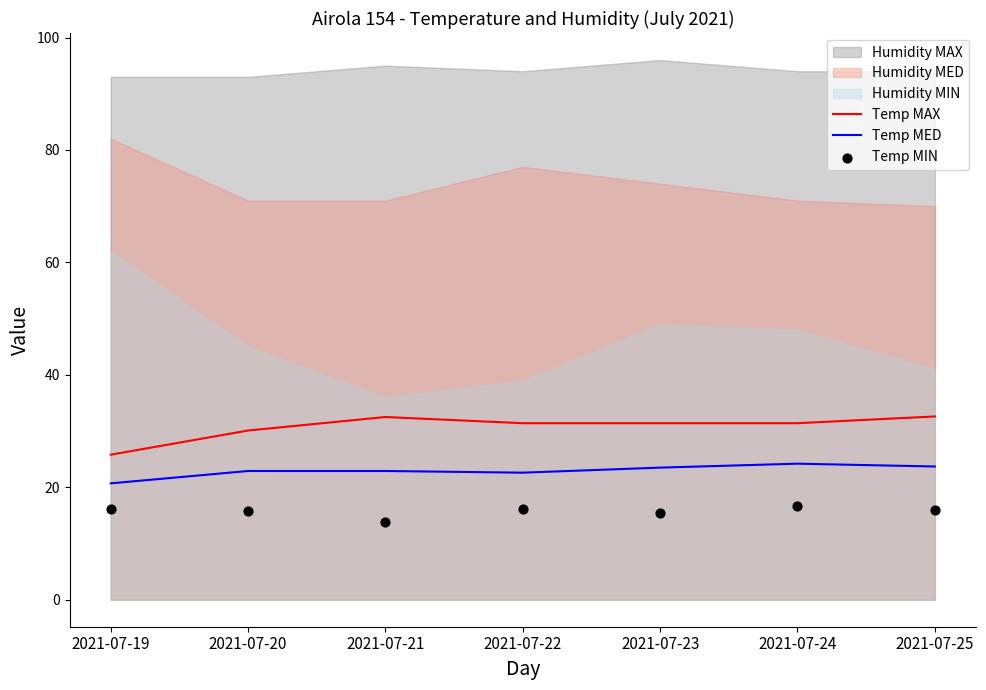

Which series has the largest total across all categories?

Temp MAX